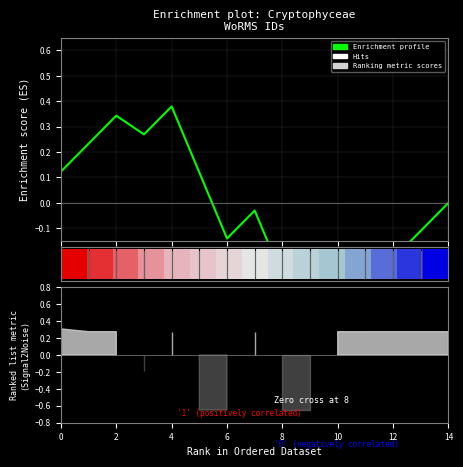

What is the difference between the maximum and minimum values?

0.9